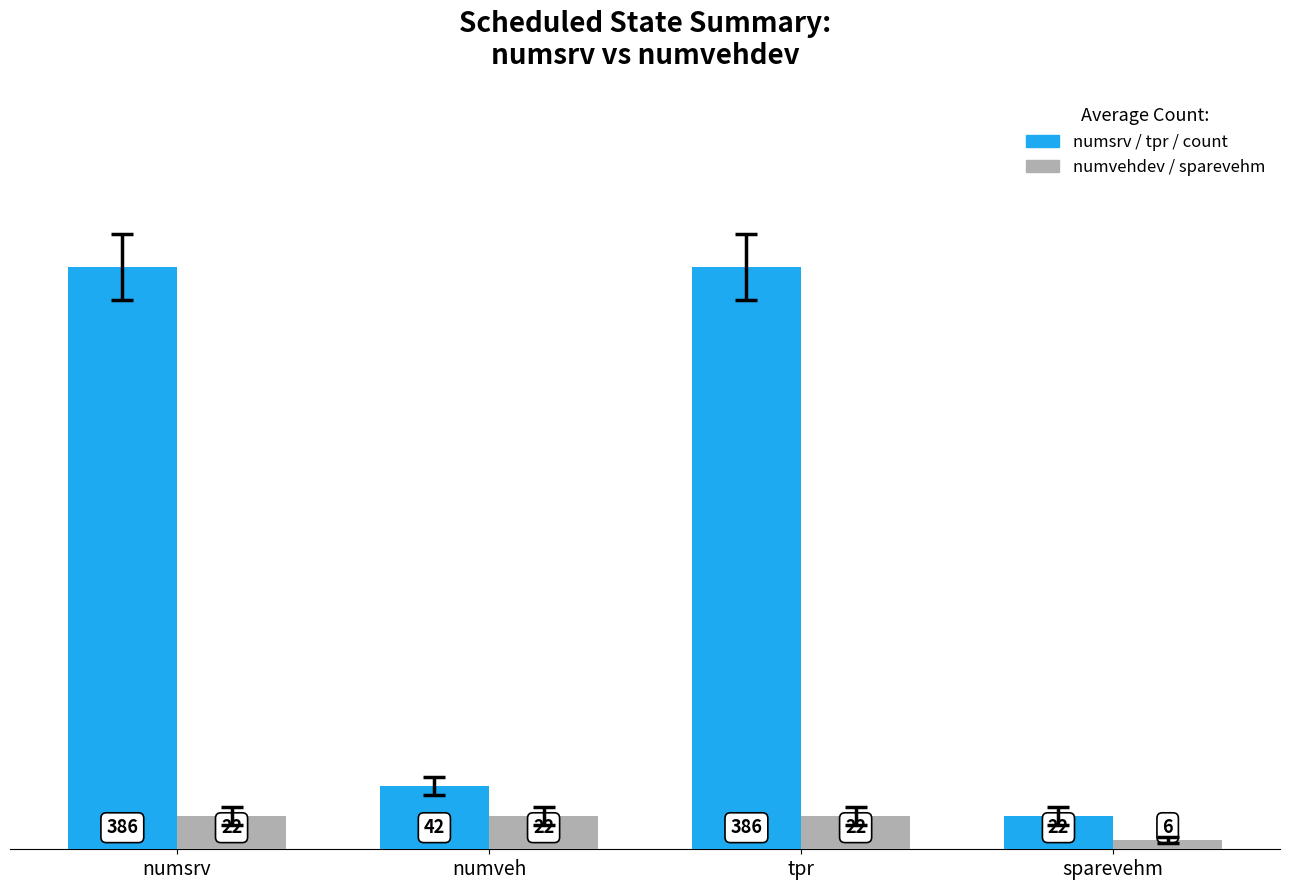

What is the difference between the second highest and minimum values in the numsrv / tpr / count series?

364